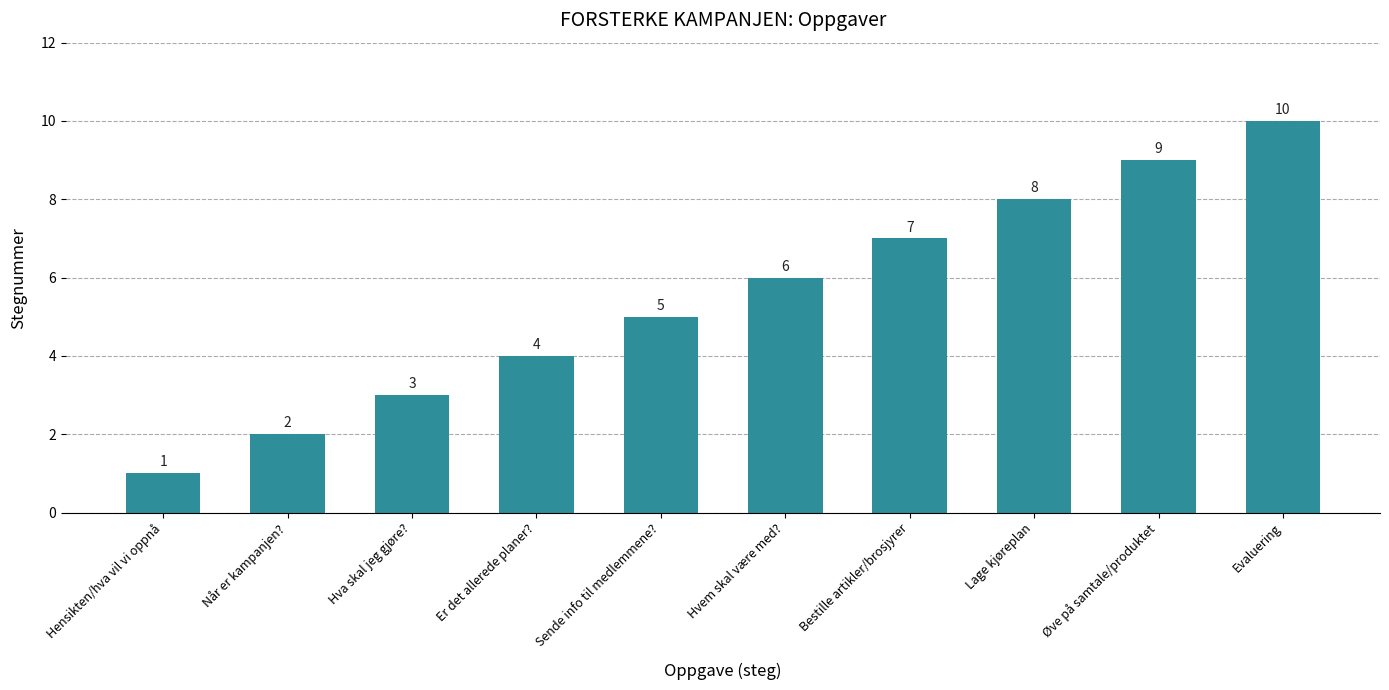

What is the label of the 8th bar from the right?

Hva skal jeg gjøre?